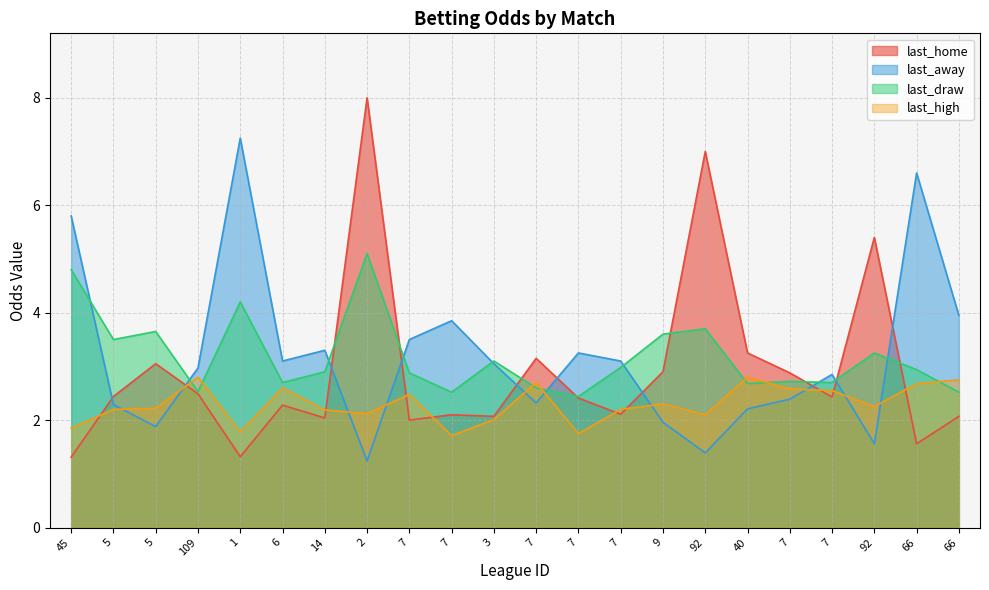

How many lines are shown in the chart?

4